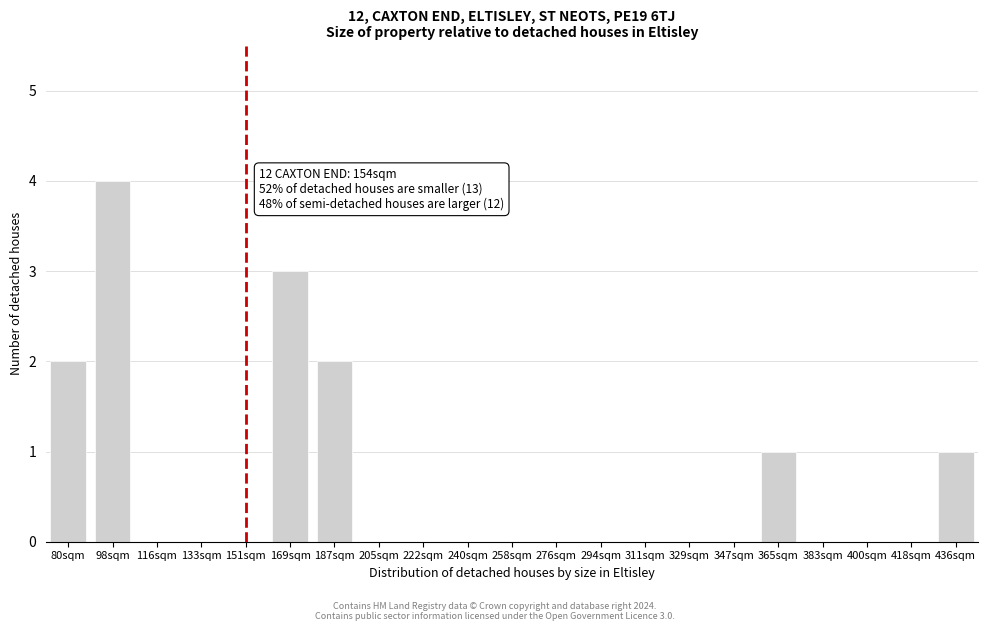

Reading left to right, extract all data points from this chart.

80sqm=2	98sqm=4	116sqm=0	133sqm=0	151sqm=0	169sqm=3	187sqm=2	205sqm=0	222sqm=0	240sqm=0	258sqm=0	276sqm=0	294sqm=0	311sqm=0	329sqm=0	347sqm=0	365sqm=1	383sqm=0	400sqm=0	418sqm=0	436sqm=1